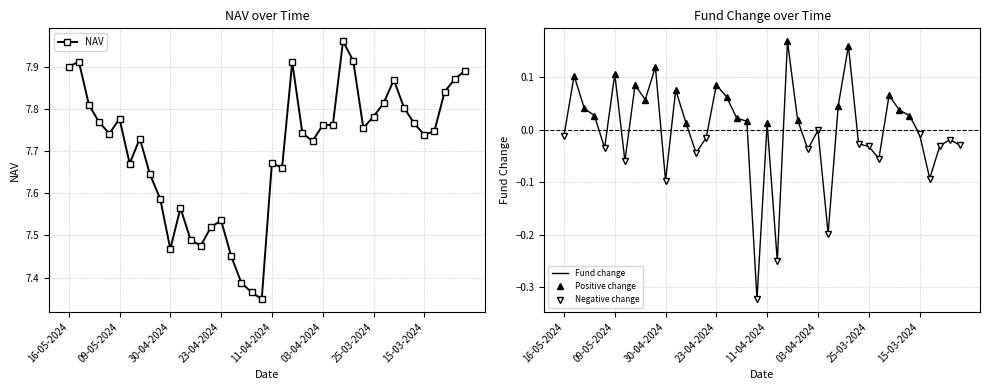

At which category does NAV reach its first local peak?

15-05-2024